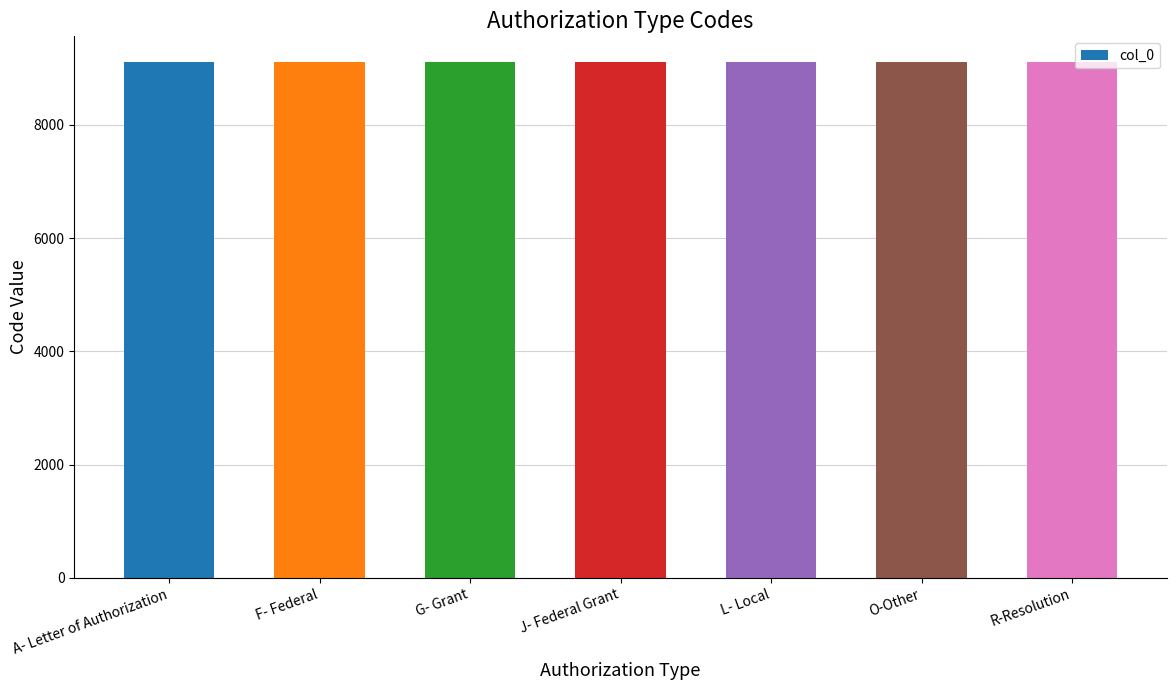

What is the approximate value at J- Federal Grant?

9104